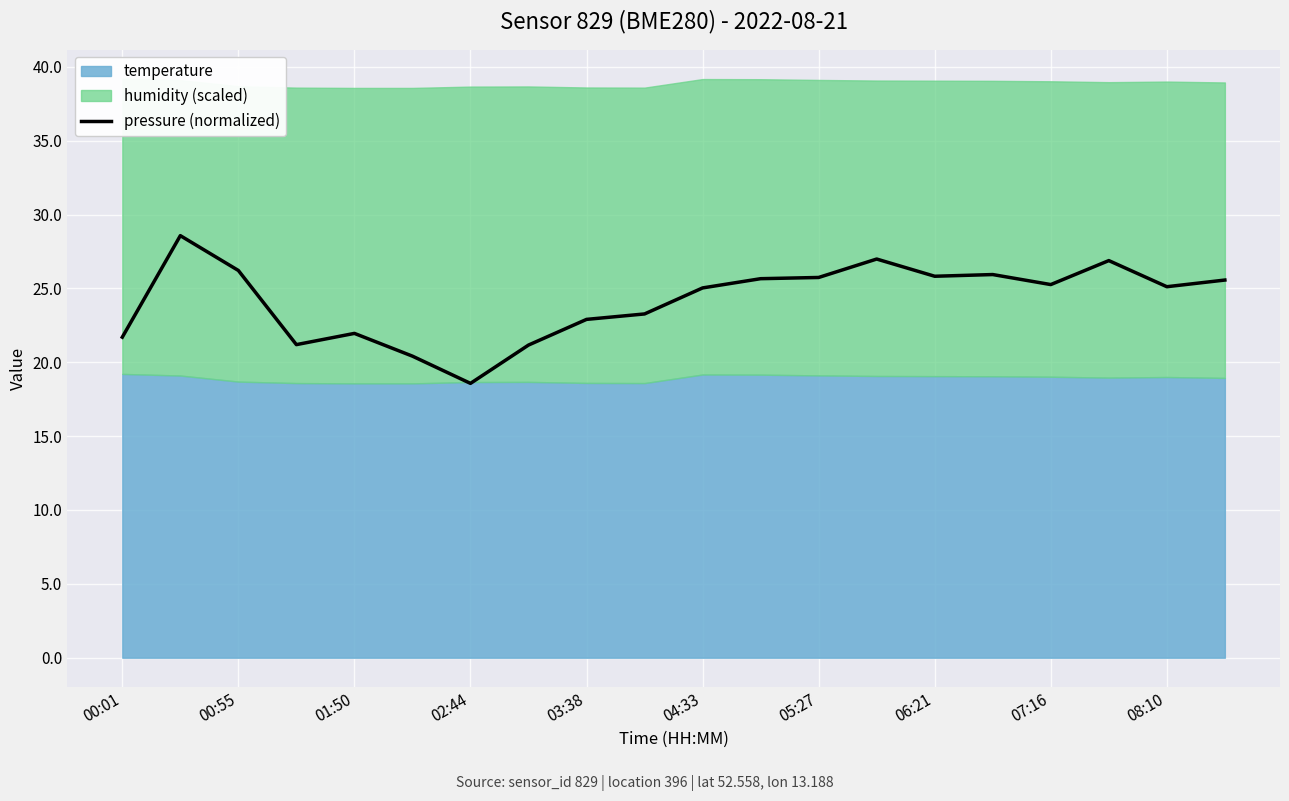

The pressure (normalized) series shows 25.0 at 04:33. True or false?

True